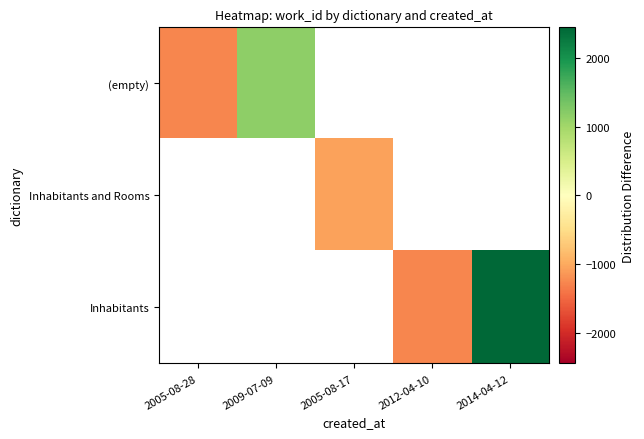

How many negative values does the Inhabitants series have?

1